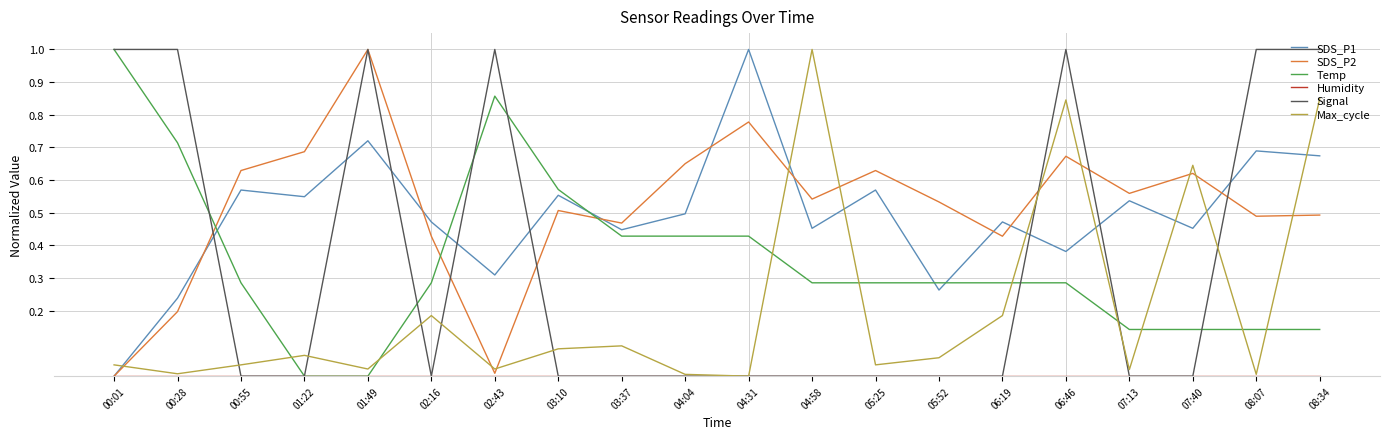

What position from the left is 03:37?

9